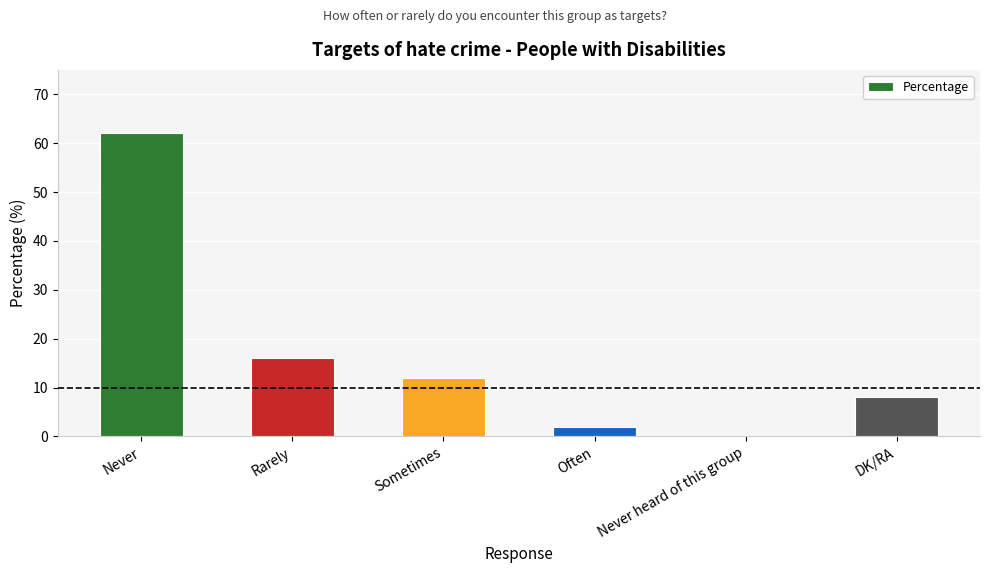

Where is the data nearest to the value 31?

Rarely